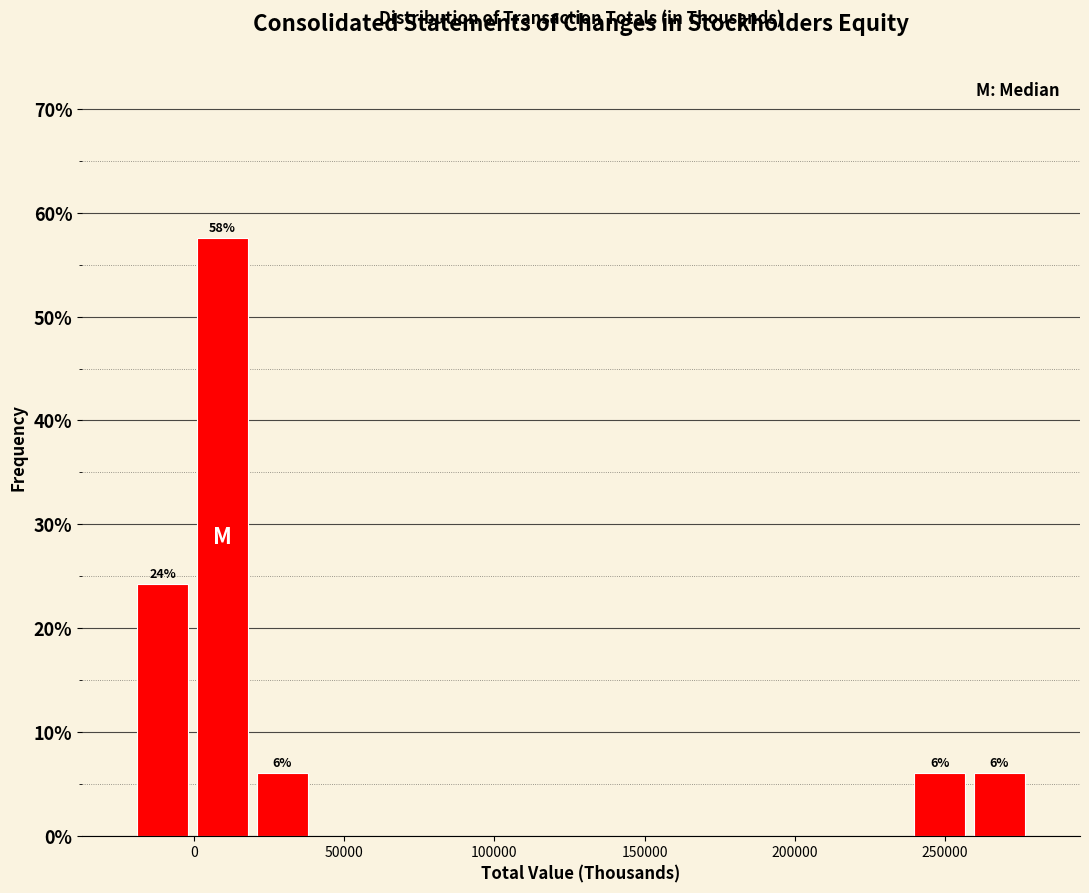

Read against the x-axis, roughly where is the centre of the tallest bar?

10000